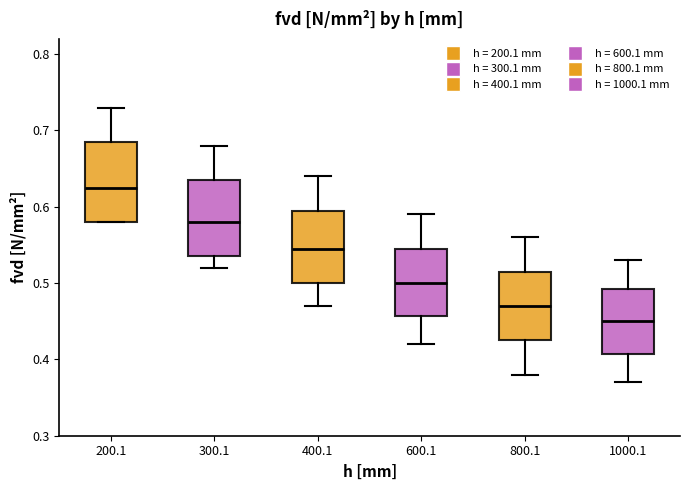

Which box's median line is the lowest?

1000.1